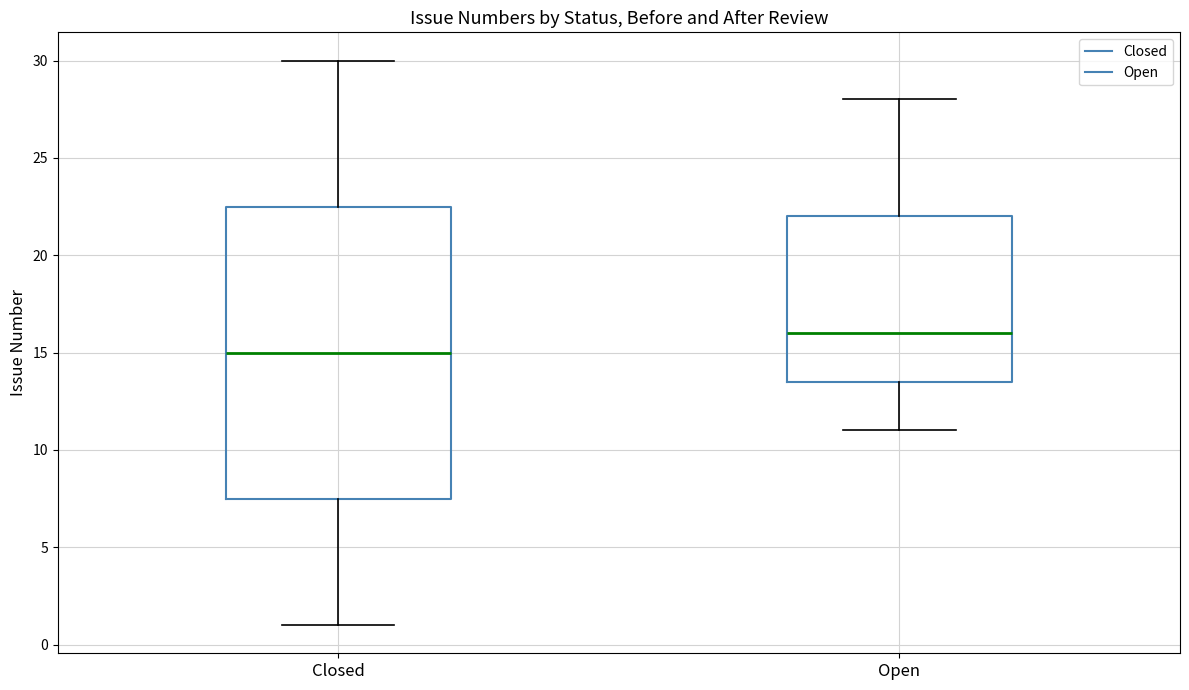

Which box is the tallest, from its lower edge to its upper edge?

Closed